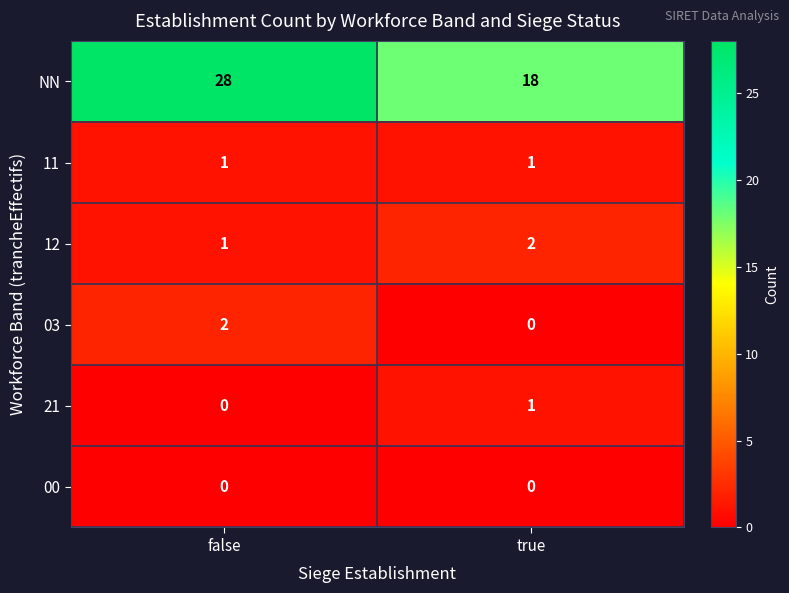

True or false: 11 has a value of 1 at true.

True